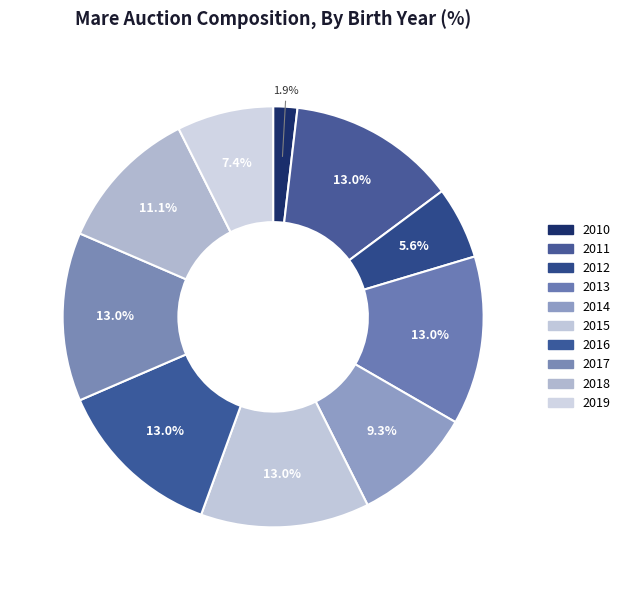

Is it true that 2015 is 13% of the pie?

True